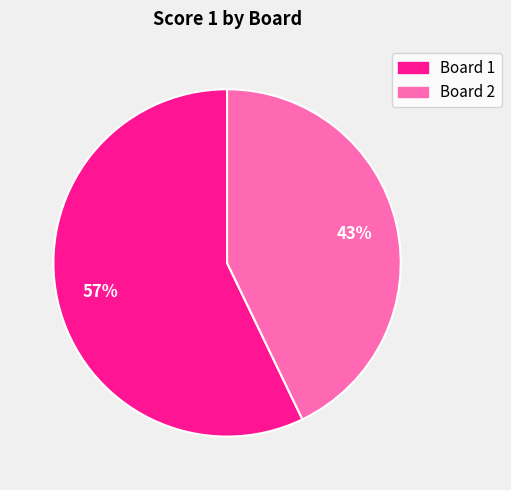

Which slice is the largest?

Board 1